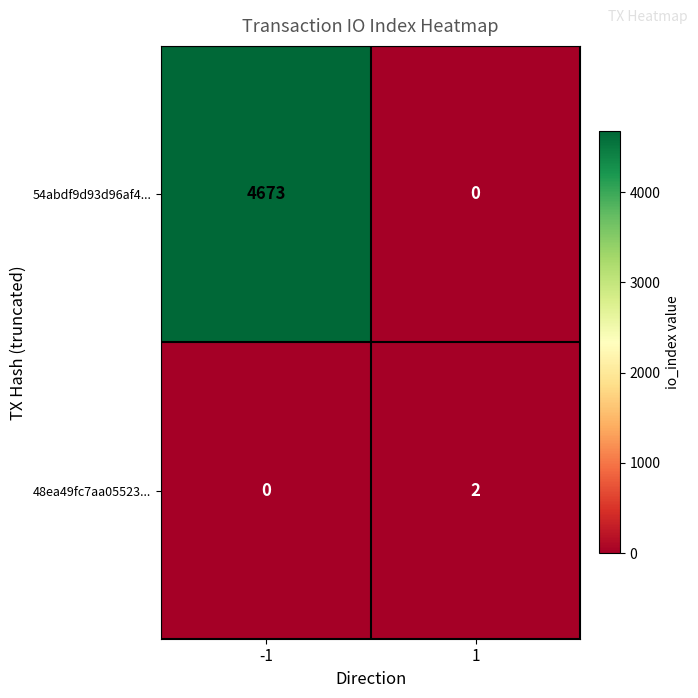

Count the number of data series in this chart.

2